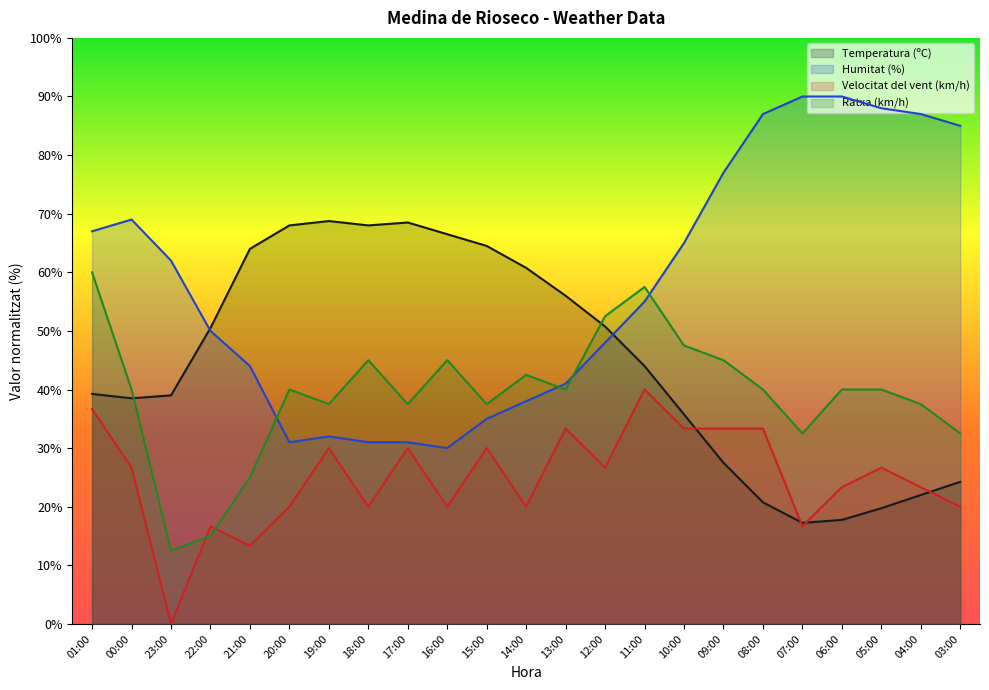

What is the total value across all series at 11:00?

196.5